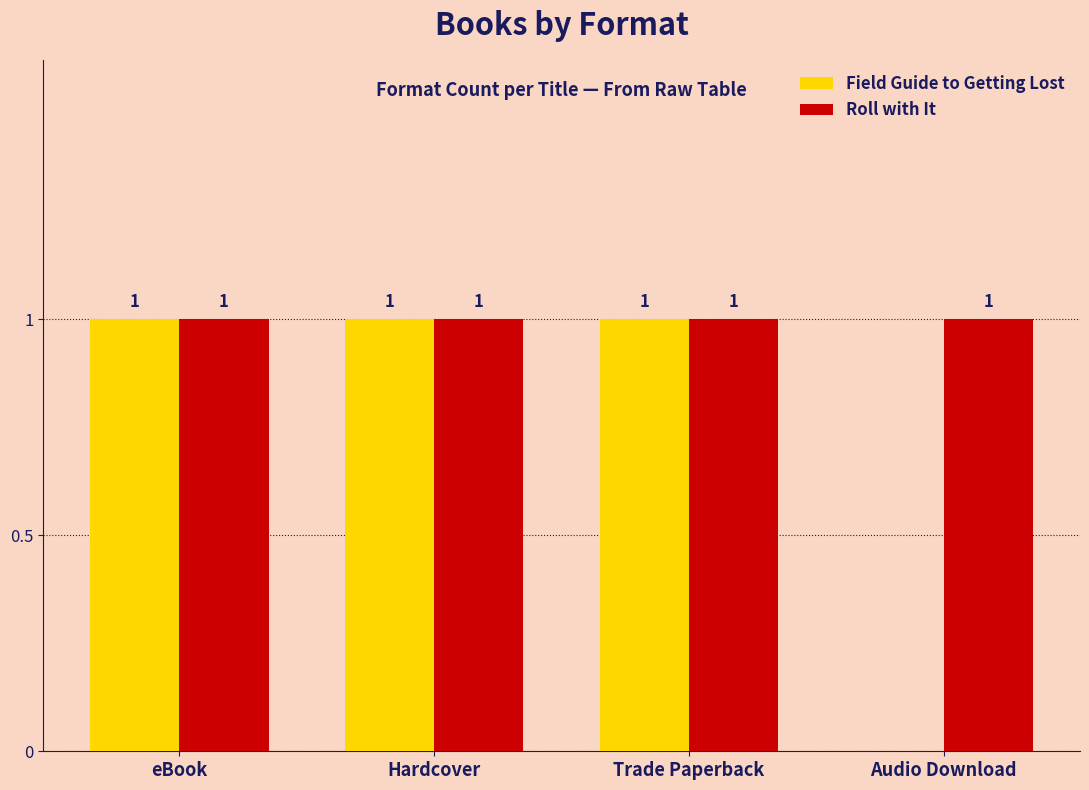

What is the average value of the Field Guide to Getting Lost series?

1